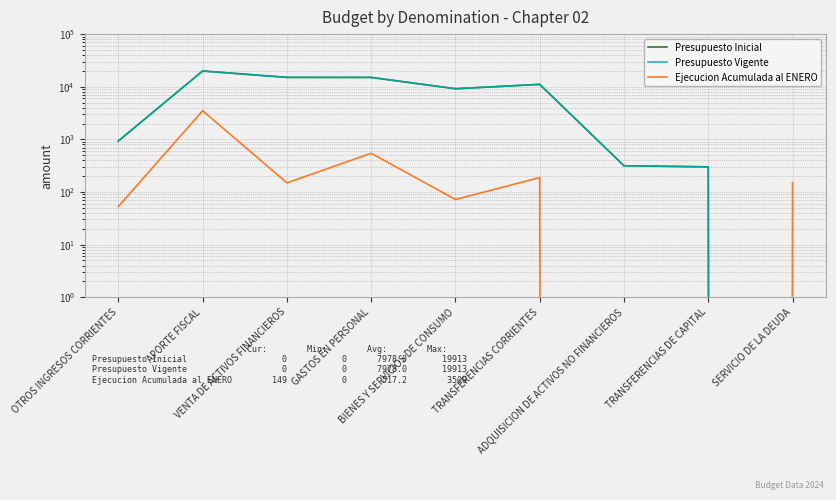

Reading left to right, transcribe all the data shown in this chart.

Presupuesto Inicial: 932	19913	15056	15037	9162	11087	315	300	0
Presupuesto Vigente: 932	19913	15056	15037	9162	11087	315	300	0
Ejecucion Acumulada al ENERO: 53	3500	149	544	72	188	0	0	149